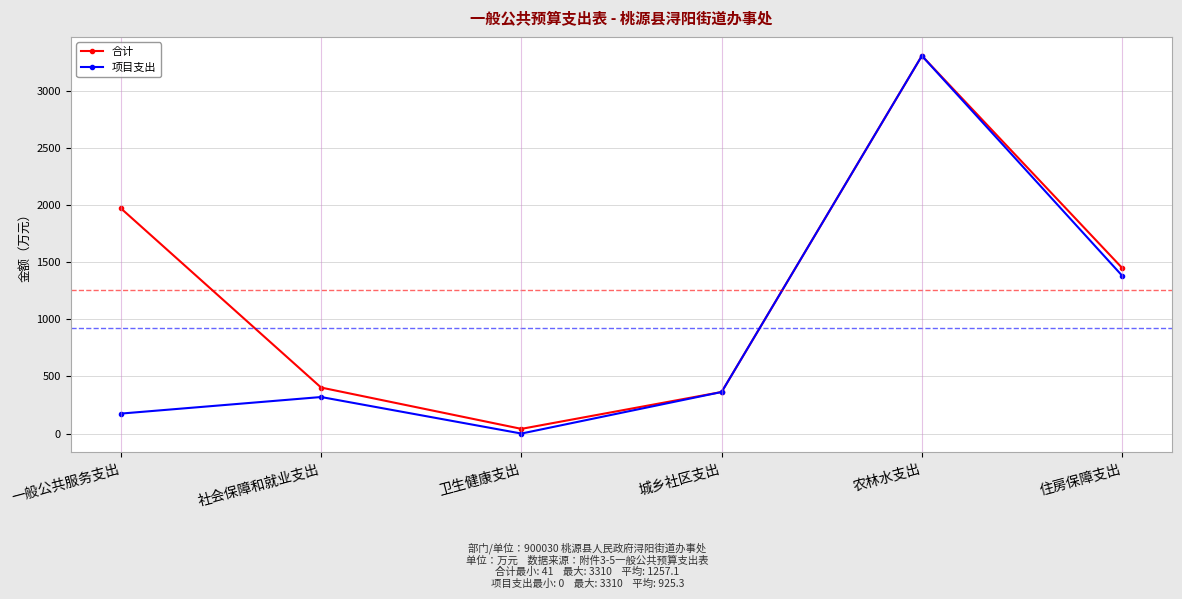

Does the chart have visible grid lines?

Yes